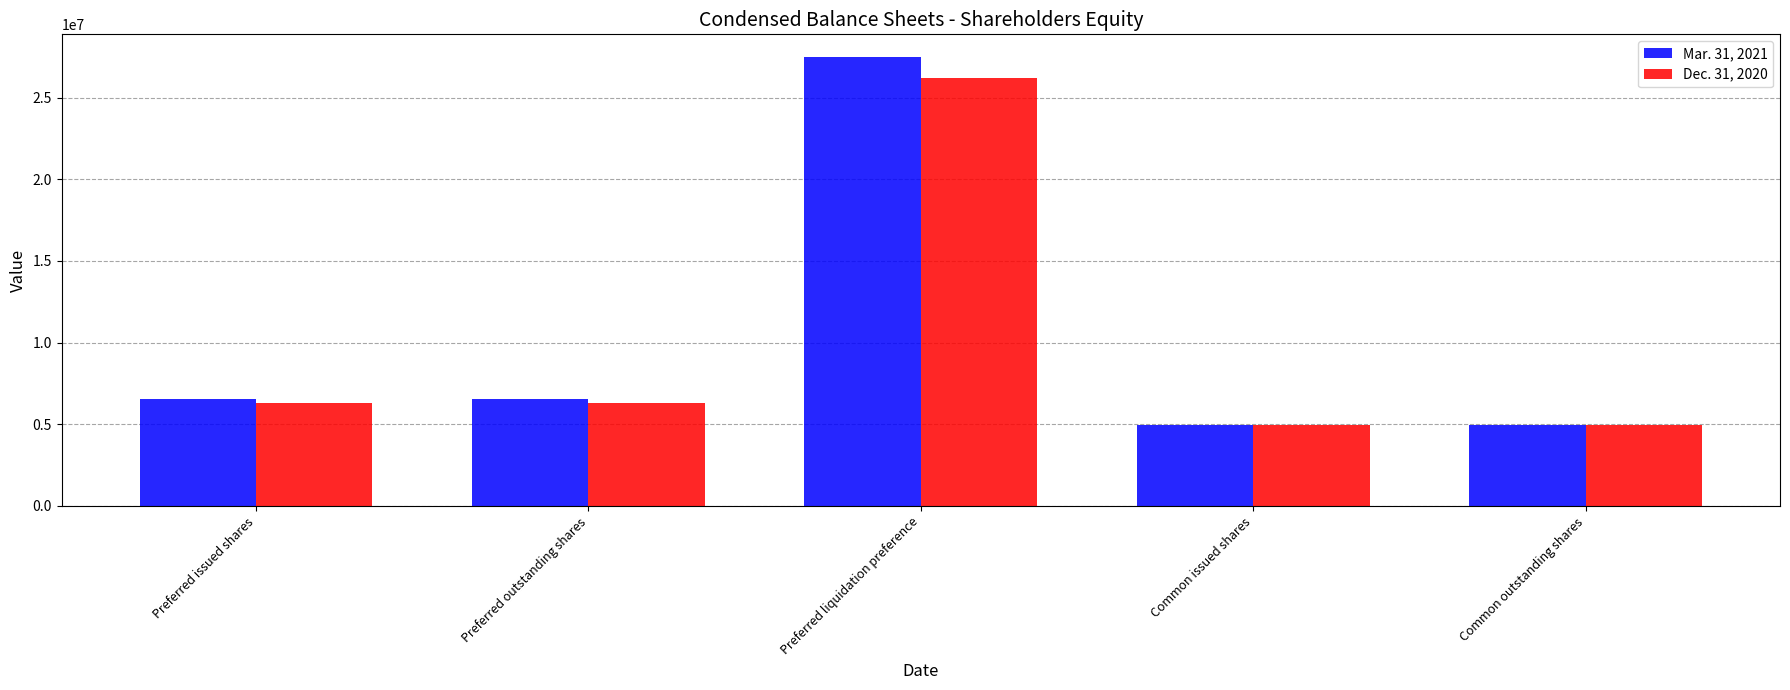

Is it true that Mar. 31, 2021 equals 4964529 at Common outstanding shares?

True